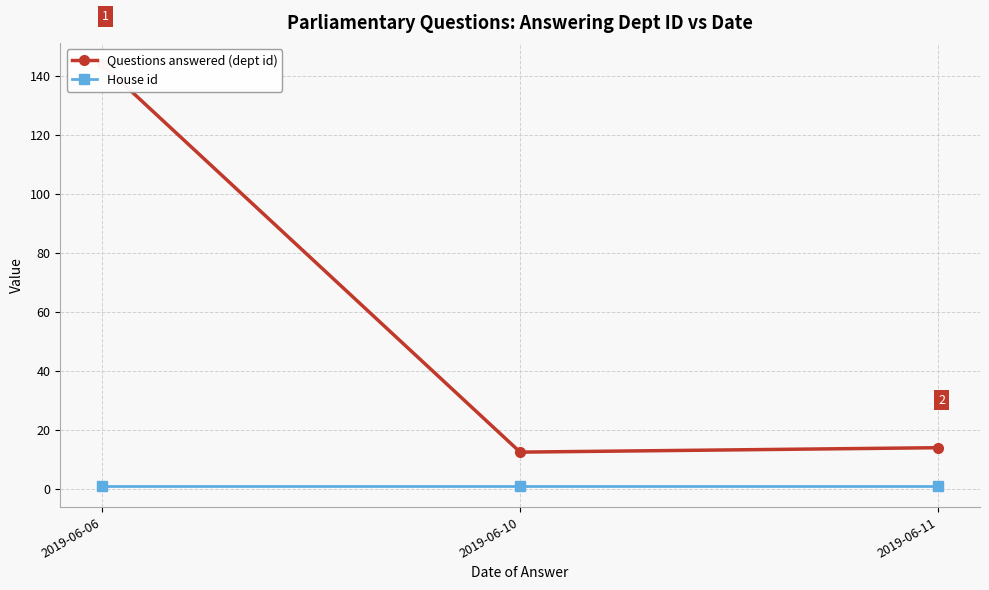

Reading left to right, list all the values displayed in this chart.

Questions answered (dept id): 144.0	12.5	14.0
House id: 1.0	1.0	1.0